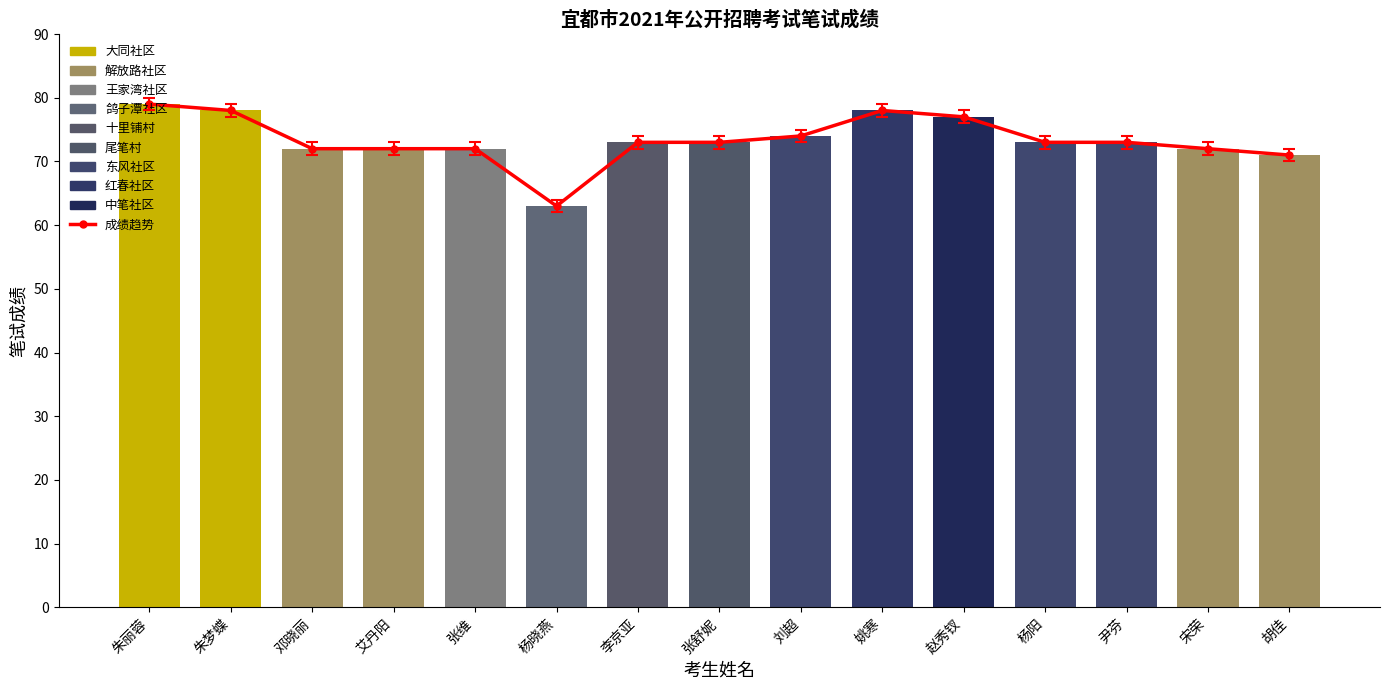

Which label corresponds to the largest value in the chart?

朱丽蓉